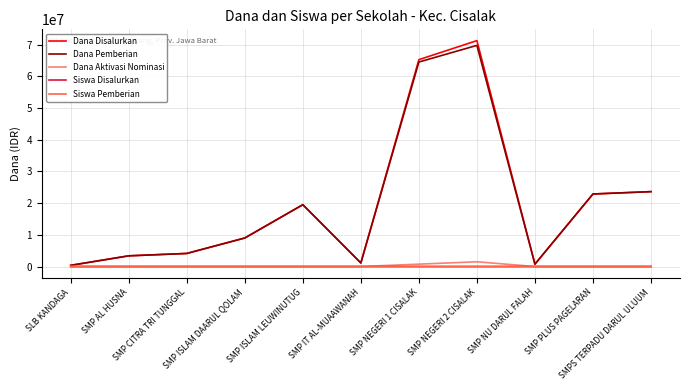

What is the maximum value shown in the chart?

71250000